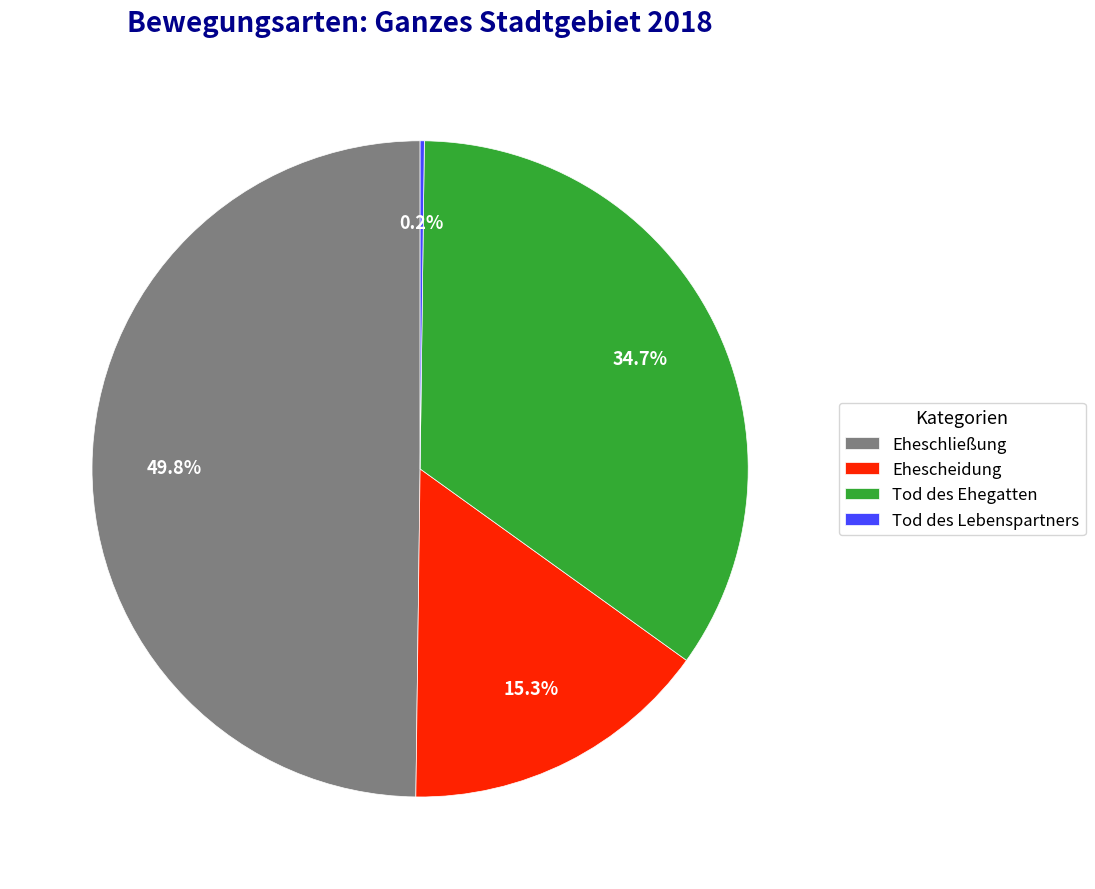

What is the ratio of the value at Ehescheidung to the value at Tod des Ehegatten?

0.4